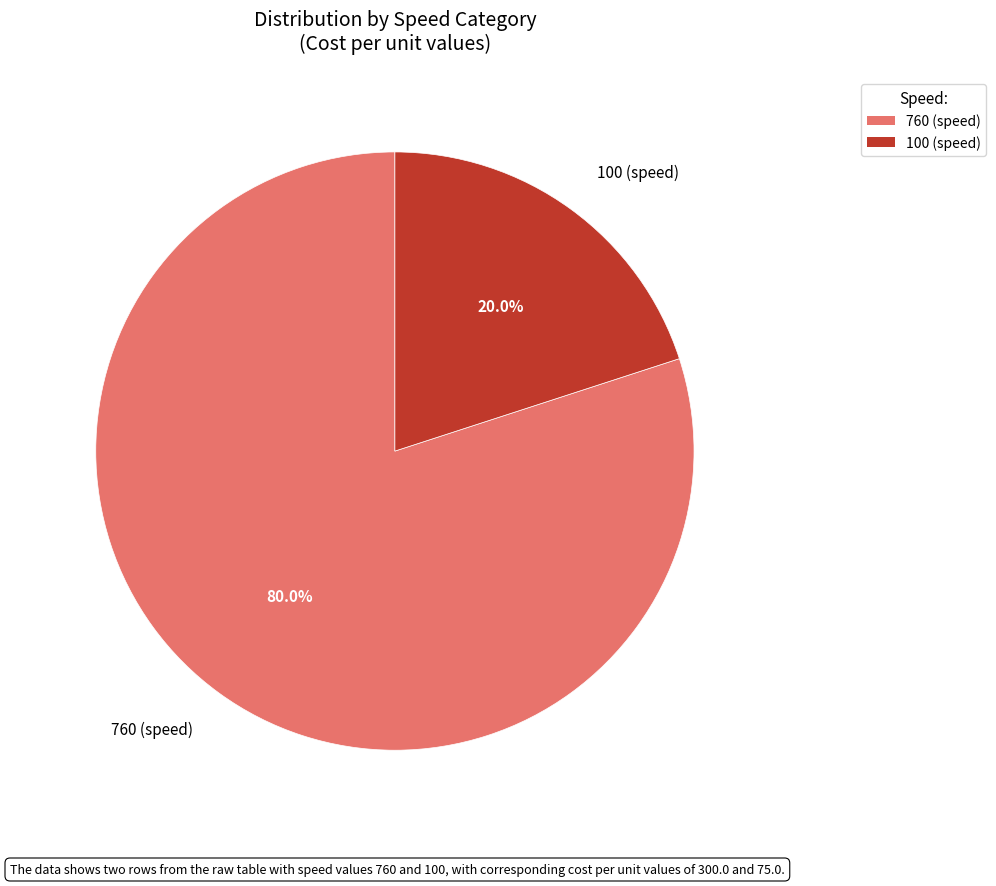

To the nearest percent, what is the average slice percentage?

50%